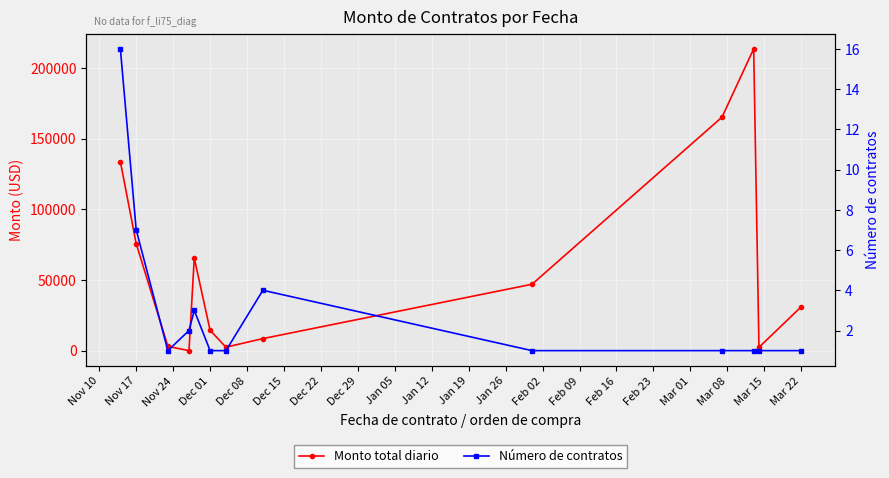

List the series in order of their overall mean, lowest first.

Número de contratos, Monto total diario